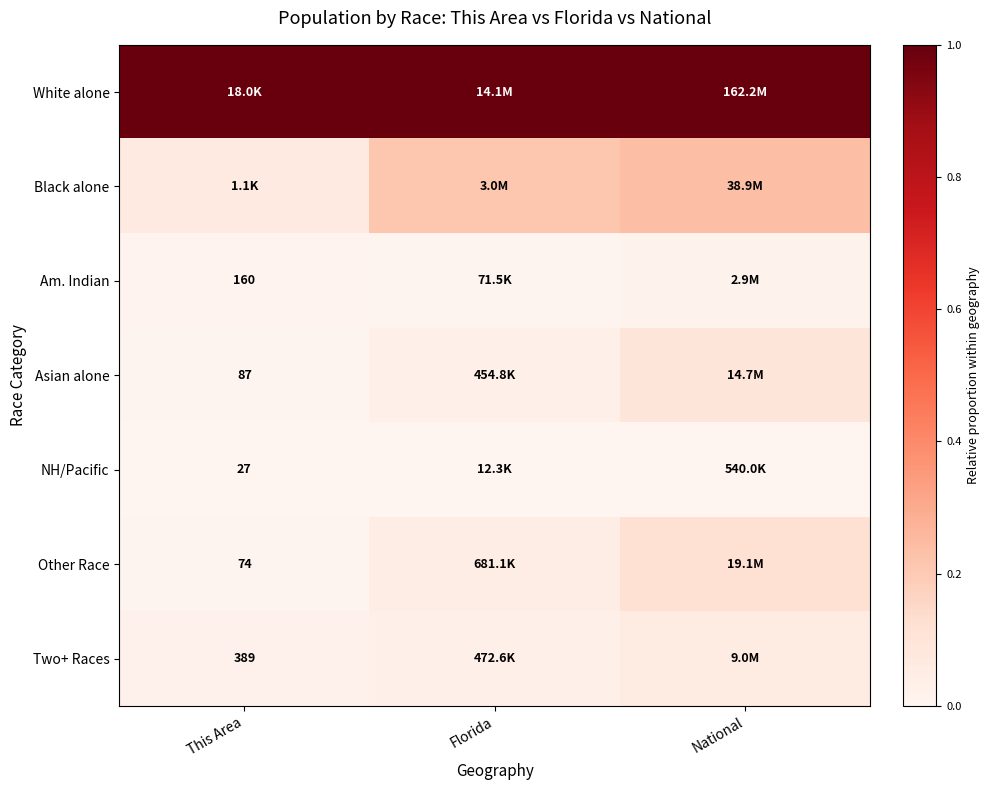

True or false: Two+ Races has a value of 0.0 at This Area.

False